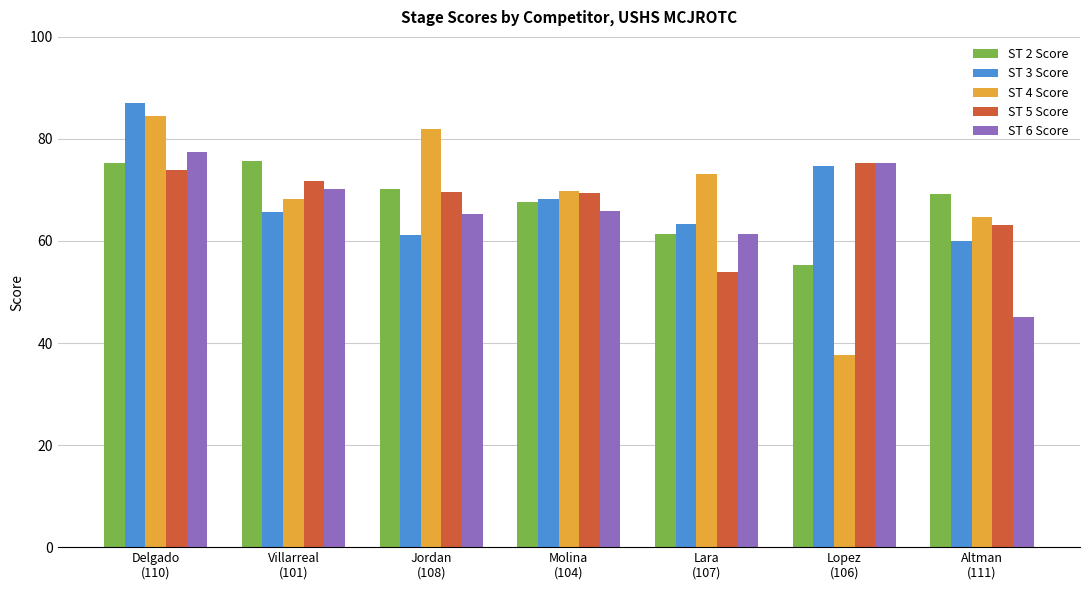

Which series has the widest spread of values?

ST 4 Score